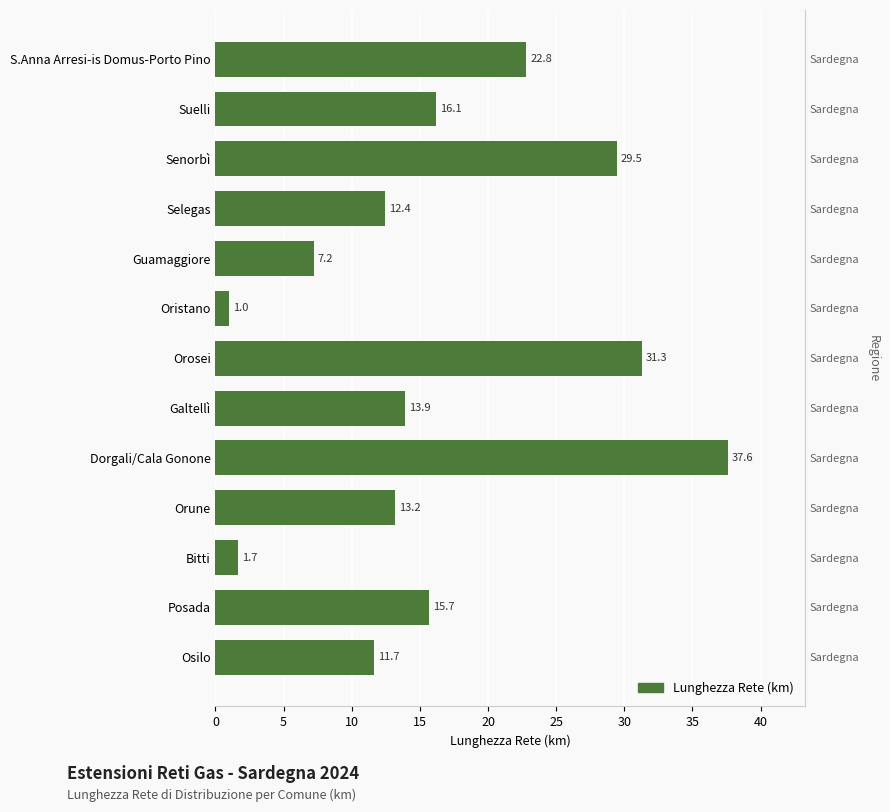

How many data points are less than 13?

5